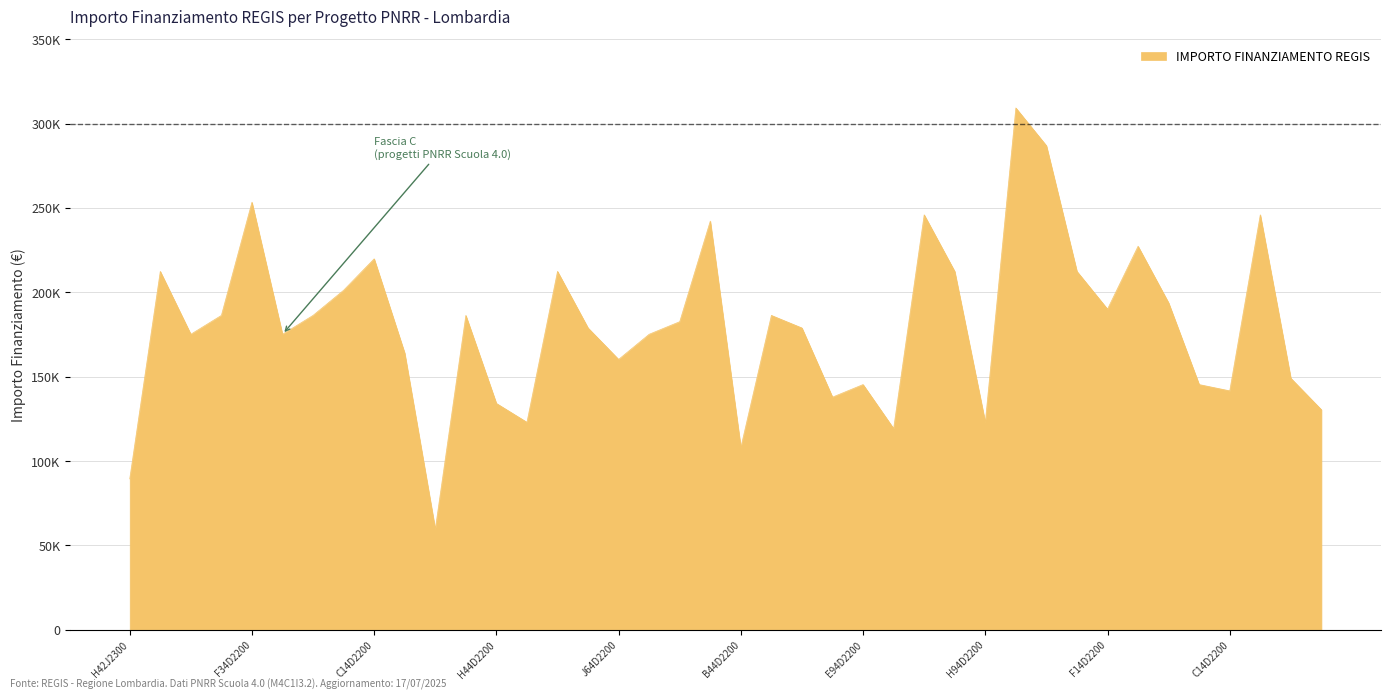

Does the chart have visible grid lines?

Yes